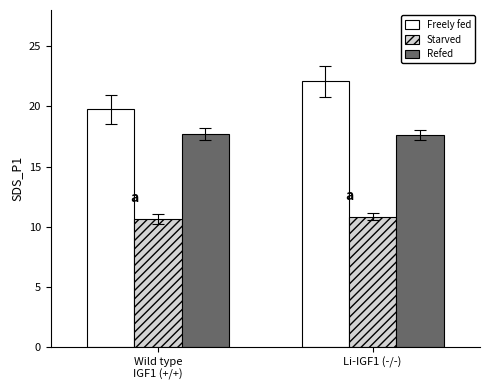

List the series in order of their overall mean, highest first.

Freely fed, Refed, Starved